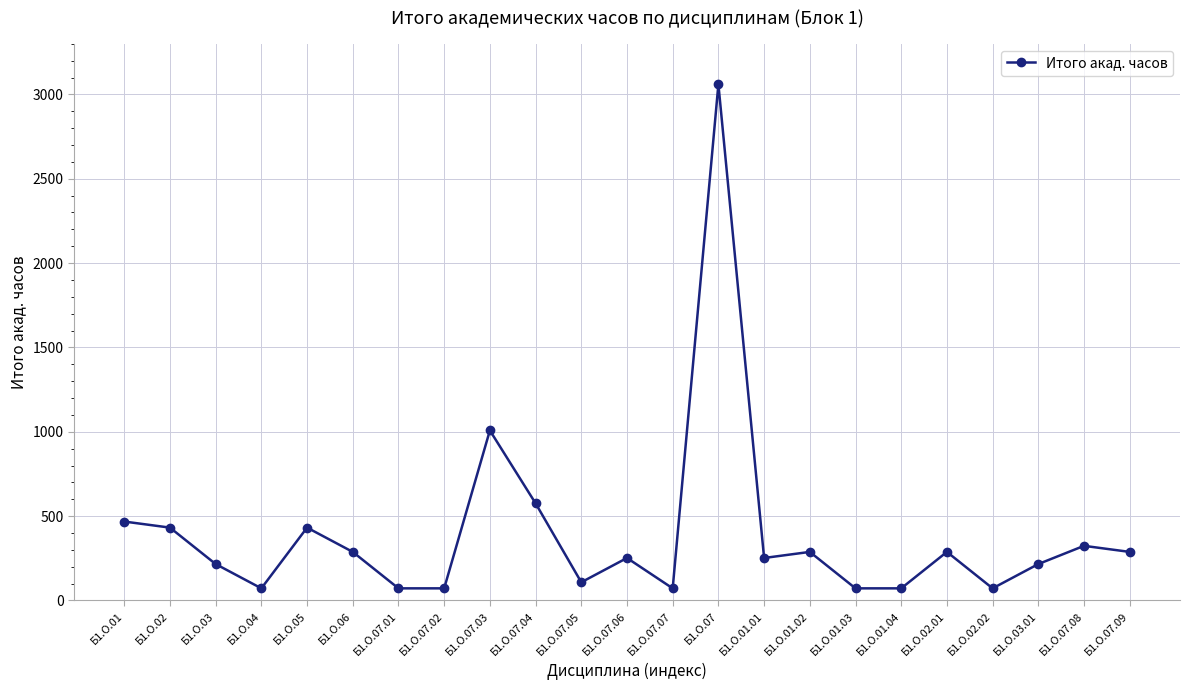

Does the chart have visible grid lines?

Yes